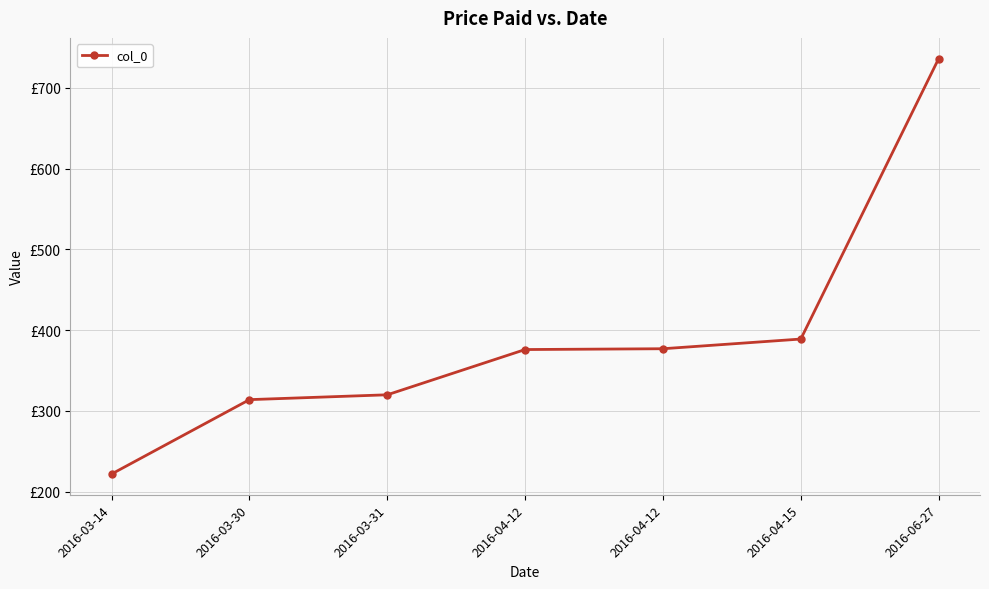

What is the change in value from 2016-03-31 to 2016-04-15?

+69